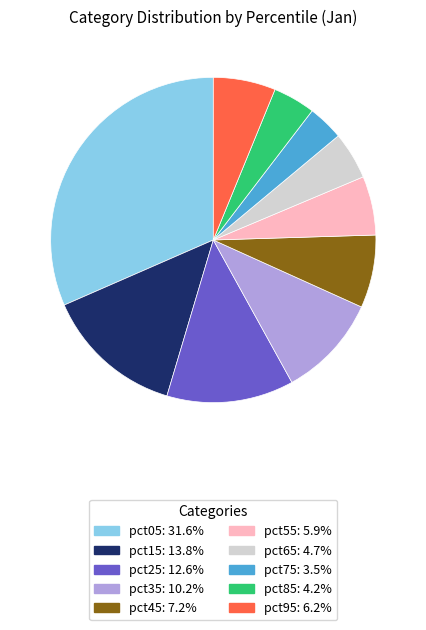

Is it true that pct05 is 44% of the pie?

False